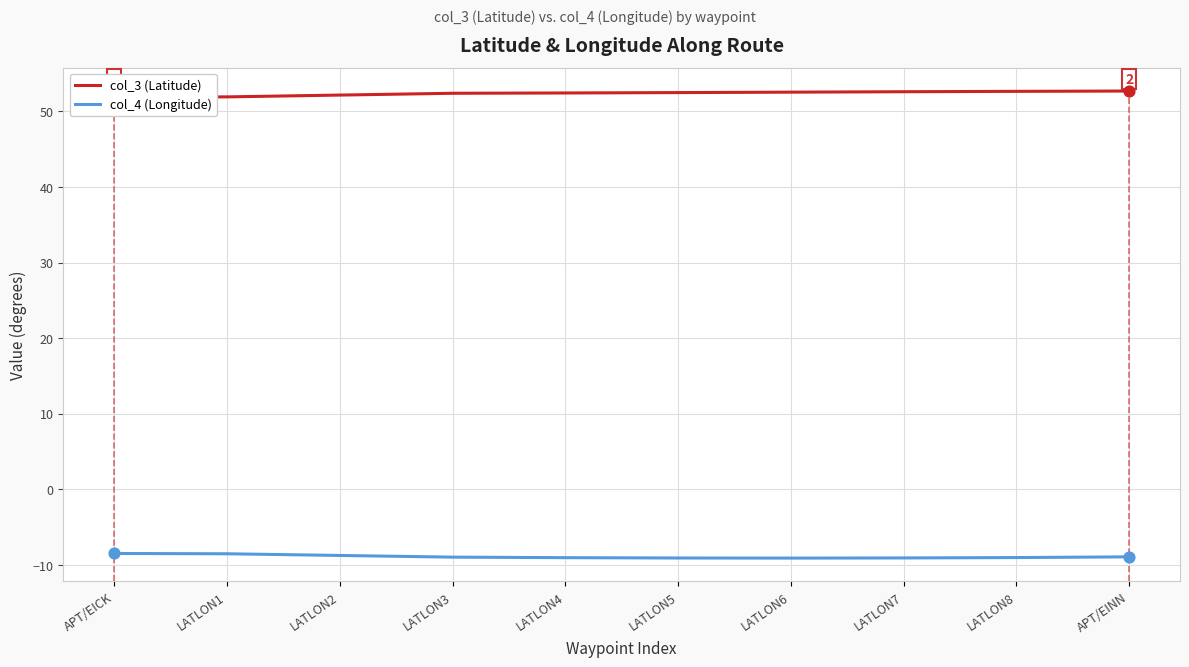

What is the total value across all series at LATLON4?

43.4